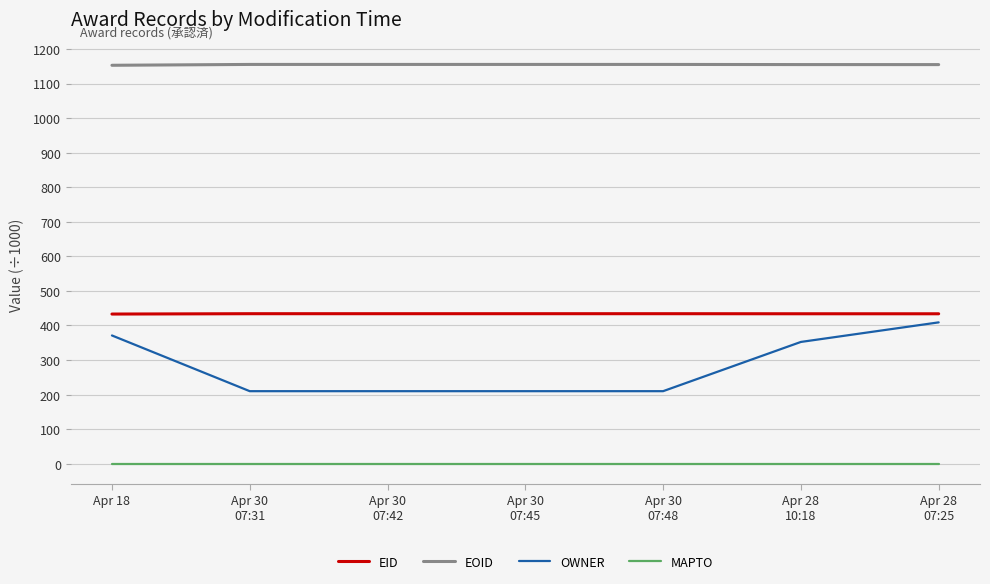

What is the greatest value displayed?

1155.2